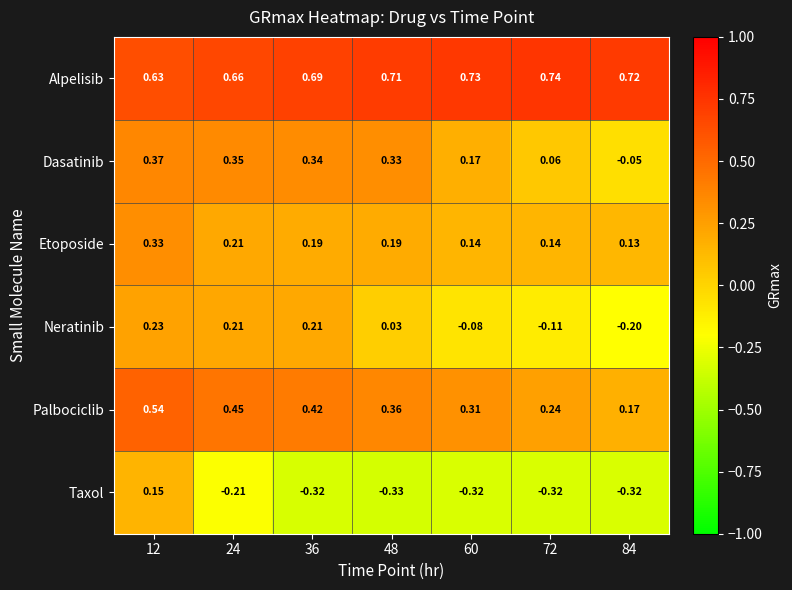

Rank the series by their maximum value, from lowest to highest.

Taxol, Neratinib, Etoposide, Dasatinib, Palbociclib, Alpelisib